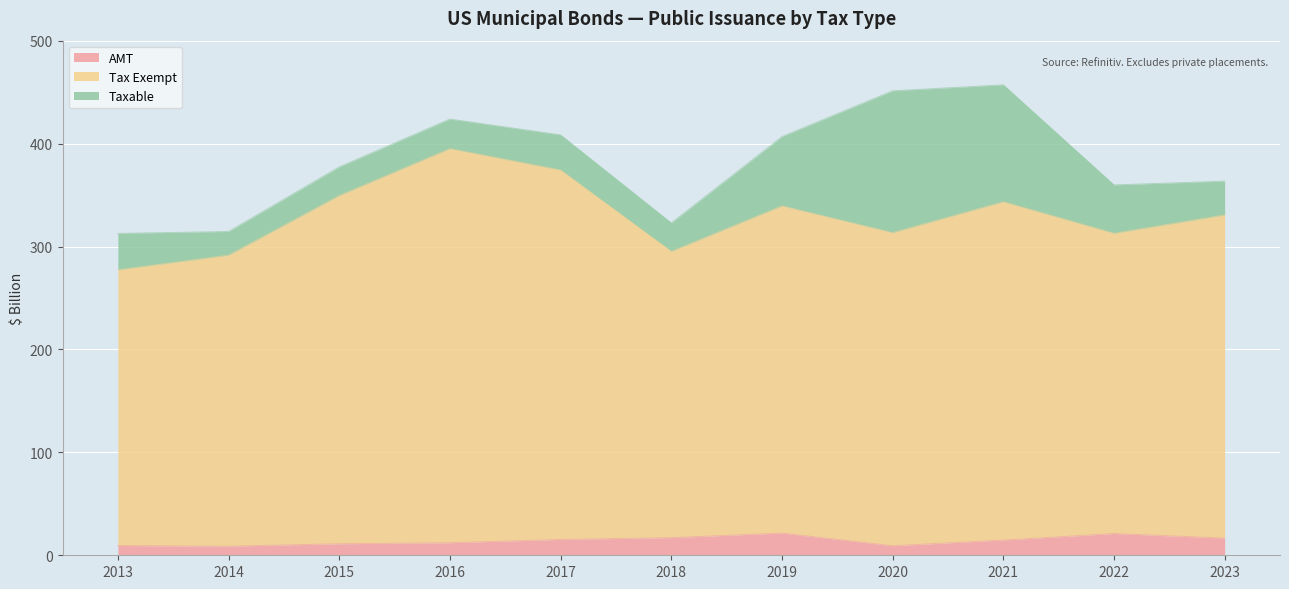

True or false: AMT has a value of 16.3 at 2015.

False